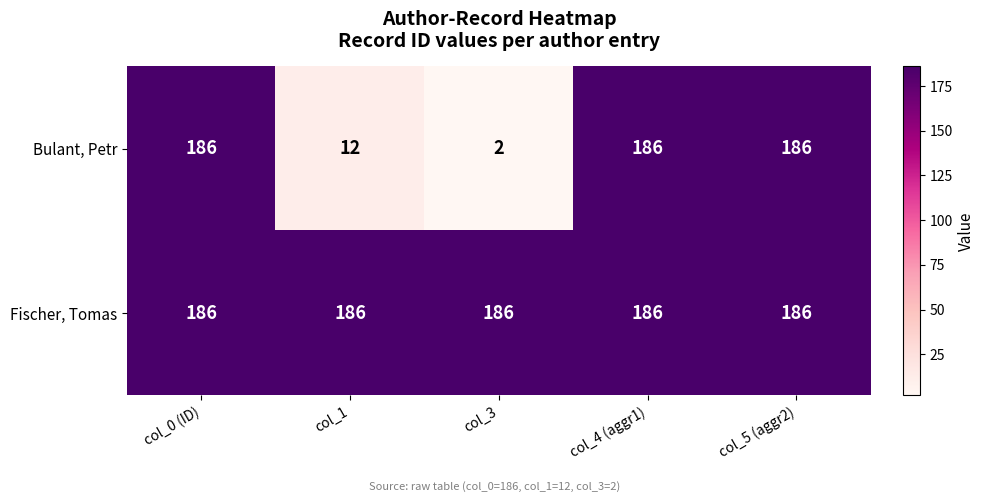

What is the total value across all series at col_5 (aggr2)?

372